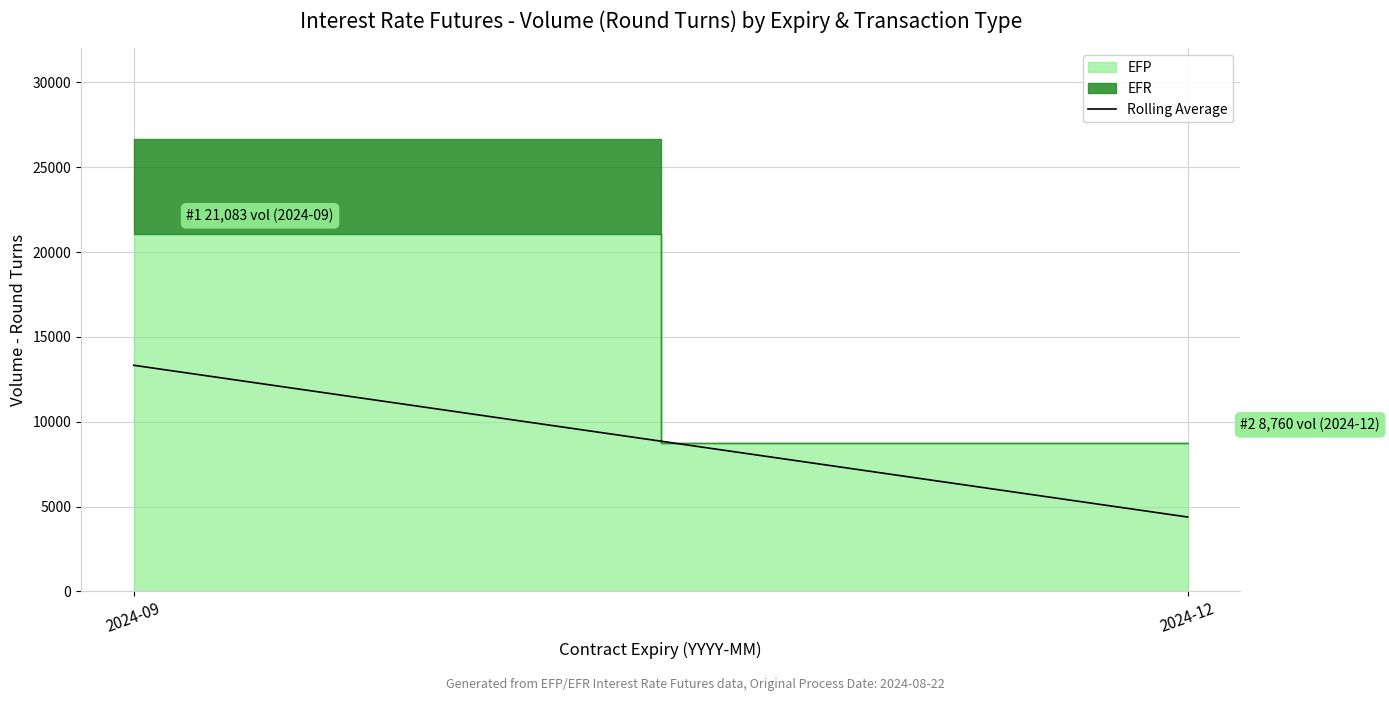

Reading left to right, list all the values displayed in this chart.

2024-09=13325.5	2024-12=4380.0